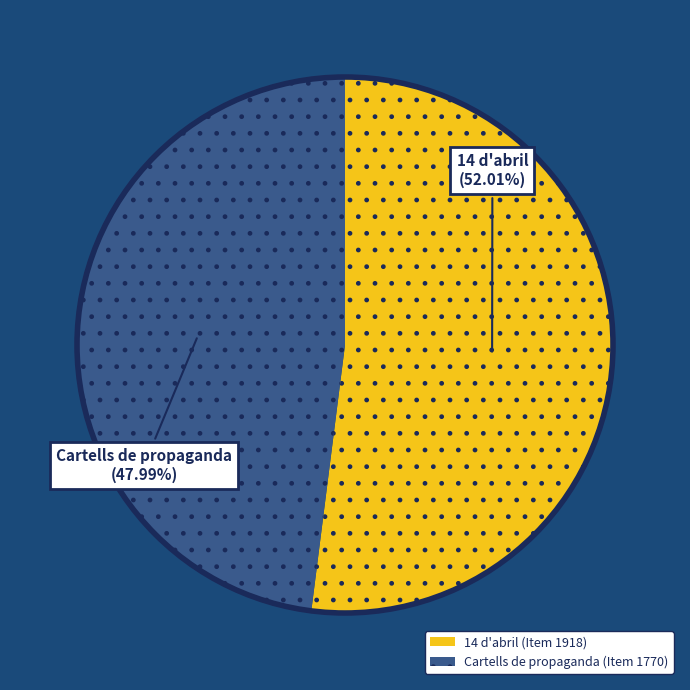

To the nearest percent, what is the difference between the largest and smallest slice percentages?

4%